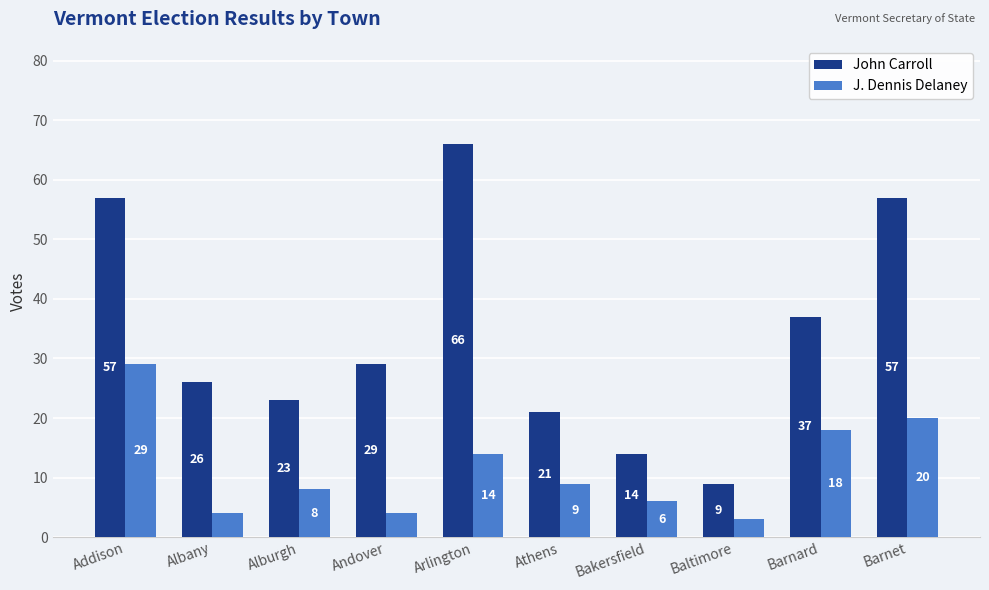

Reading right to left, what are all the values shown in this chart?

John Carroll: Barnet=57	Barnard=37	Baltimore=9	Bakersfield=14	Athens=21	Arlington=66	Andover=29	Alburgh=23	Albany=26	Addison=57
J. Dennis Delaney: Barnet=20	Barnard=18	Baltimore=3	Bakersfield=6	Athens=9	Arlington=14	Andover=4	Alburgh=8	Albany=4	Addison=29